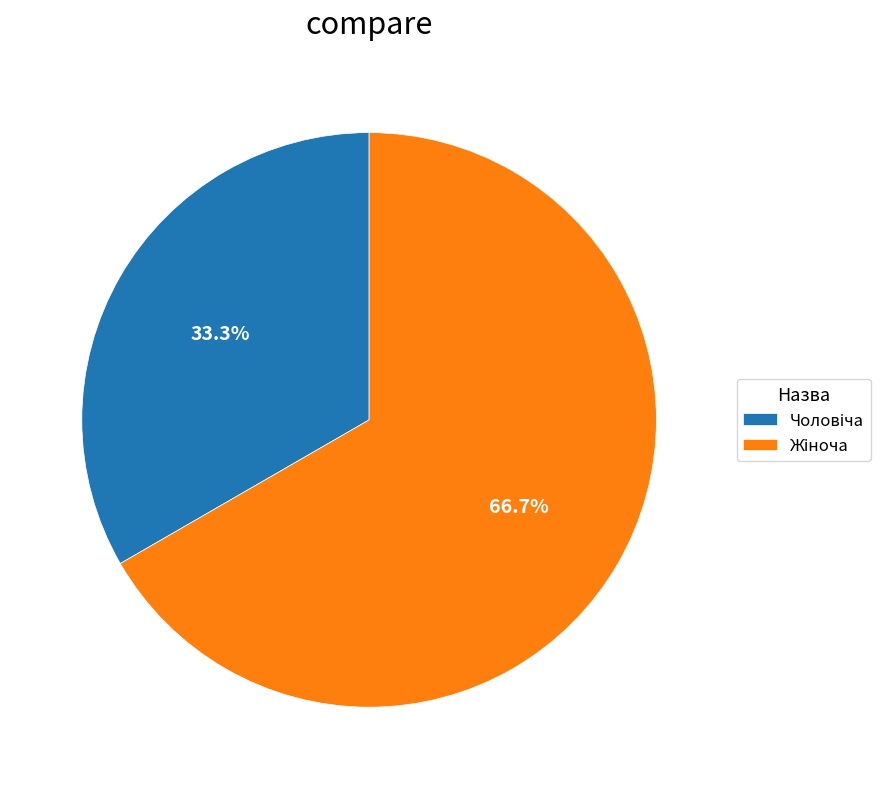

Is there a majority slice in this chart?

Yes